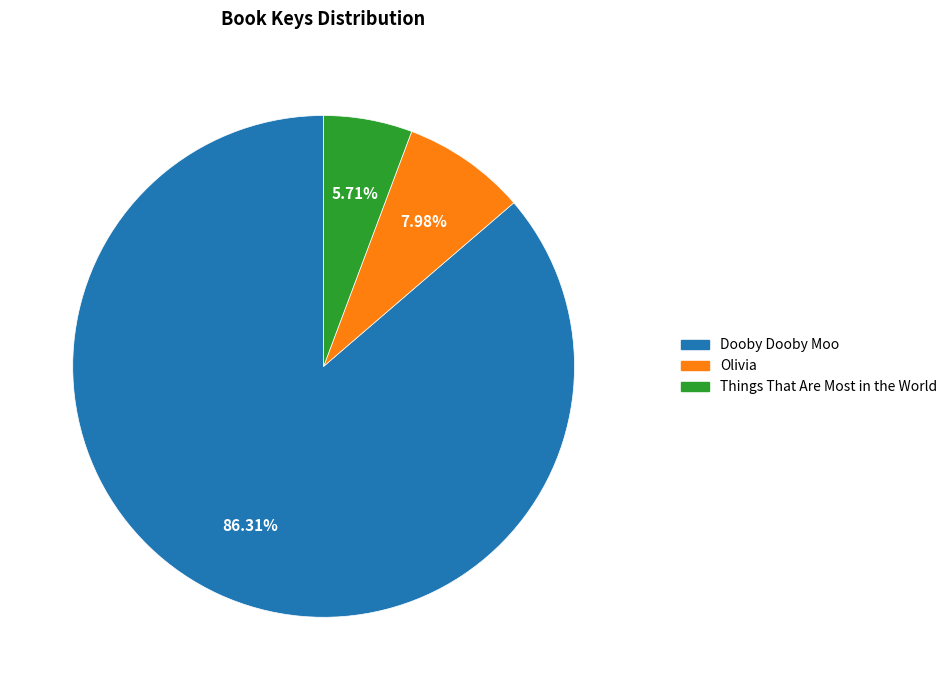

Approximately how many times larger is the value at Olivia compared to Things That Are Most in the World?

1.4